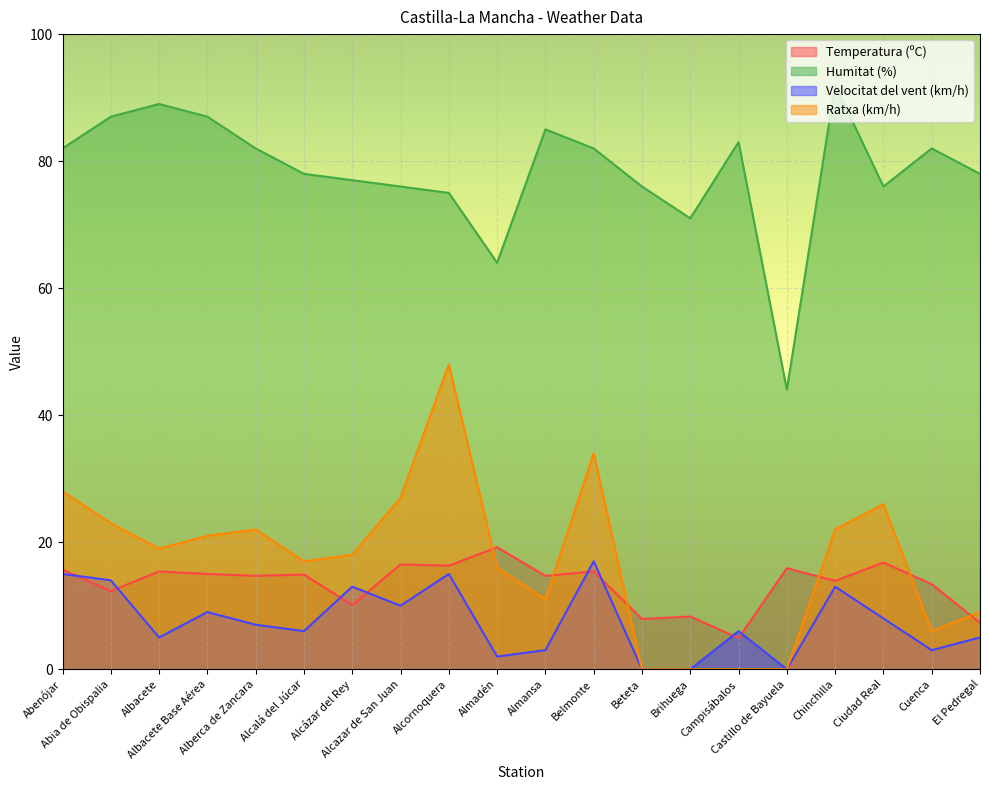

The Temperatura (ºC) series shows 24.5 at Chinchilla. True or false?

False